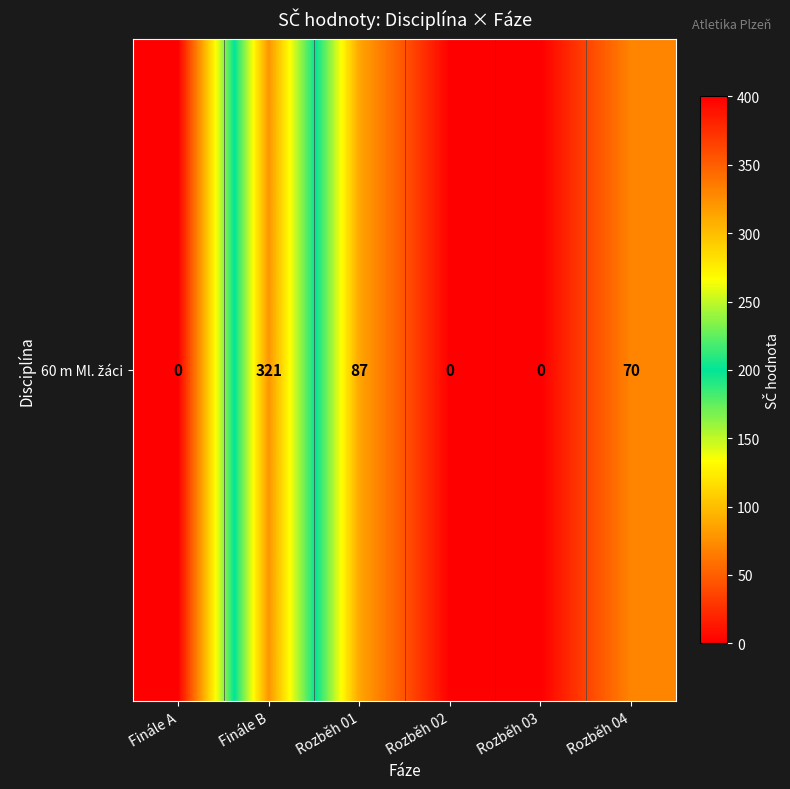

What is the sum of all values?

478